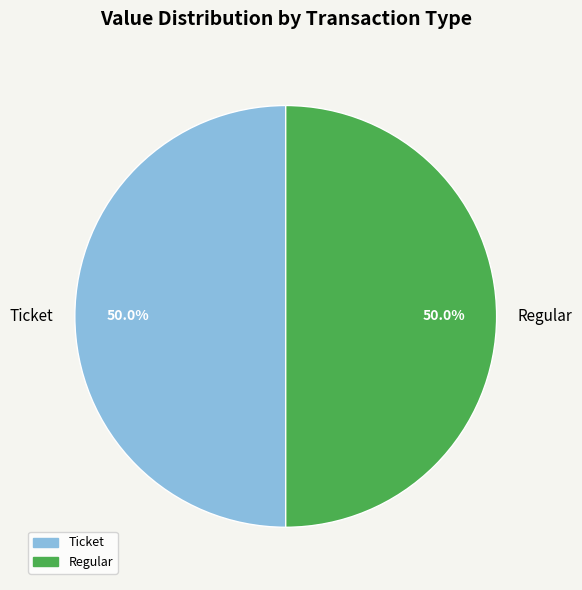

What is the ratio of the value at Regular to the value at Ticket?

1.0